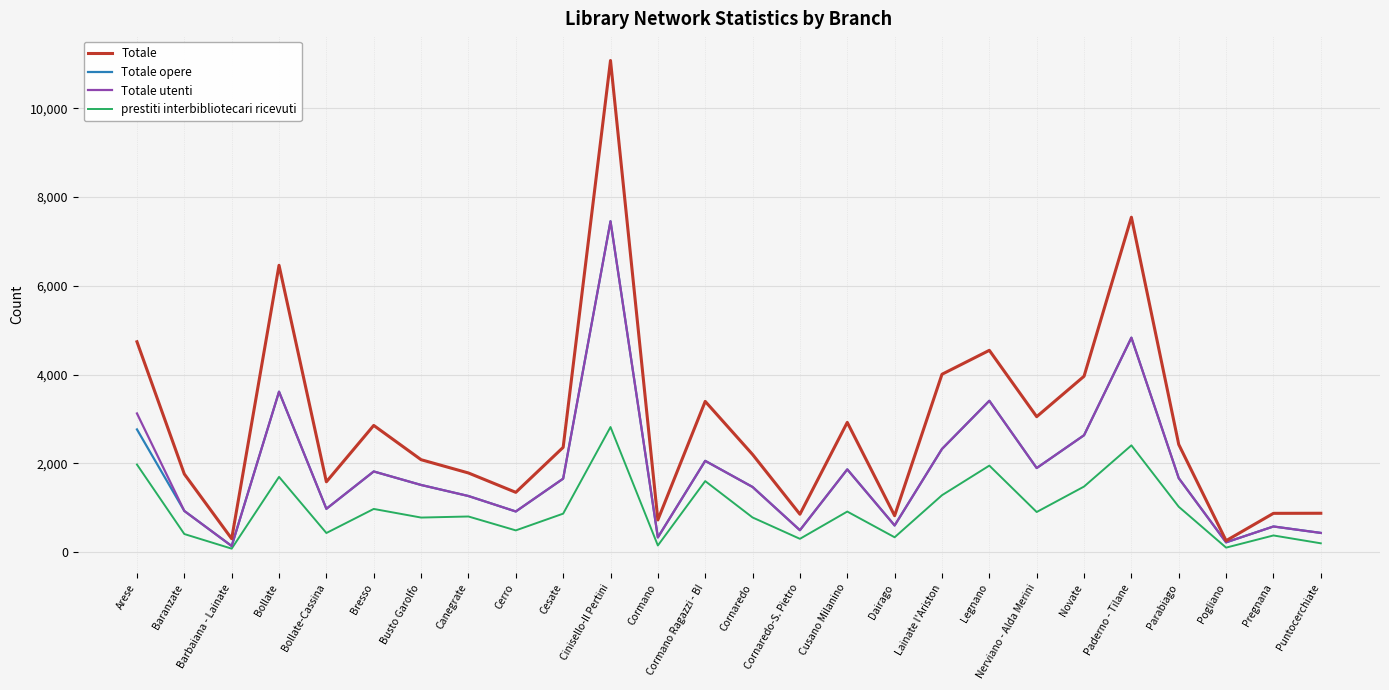

How many lines are shown in the chart?

4